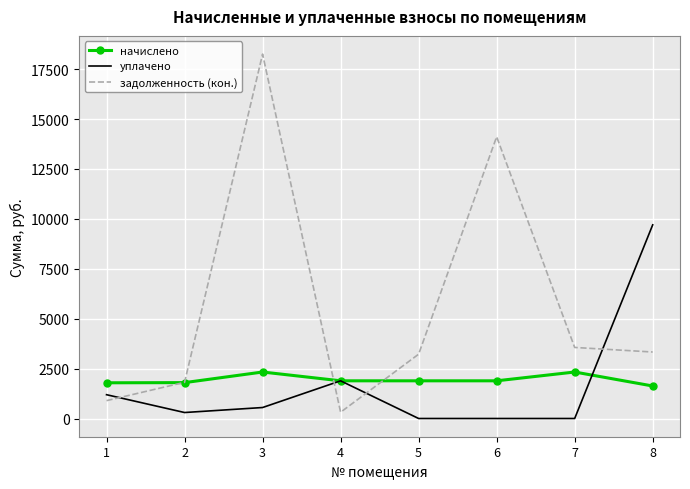

How many interior local peaks does the задолженность (кон.) series have?

2